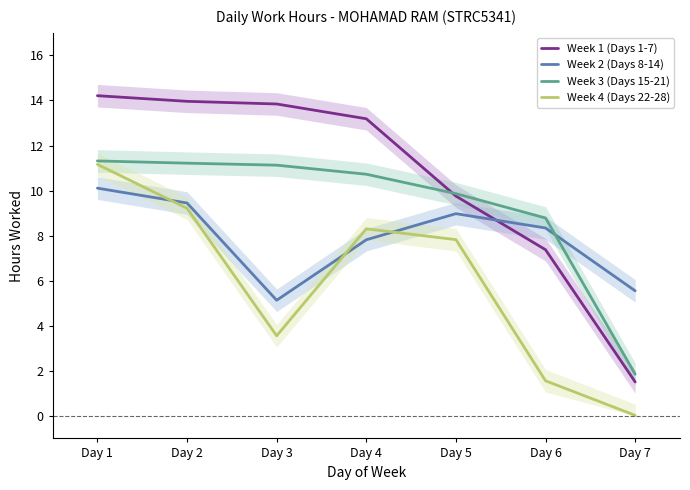

What is the average value of the Week 4 (Days 22-28) series?

5.9